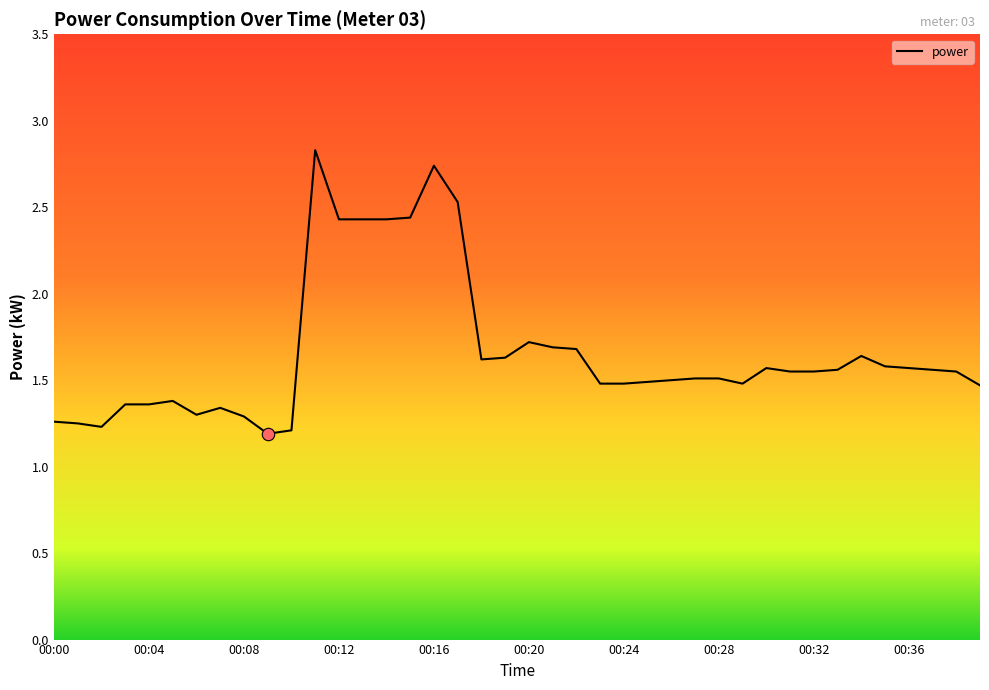

What is the maximum value shown in the chart?

2.8